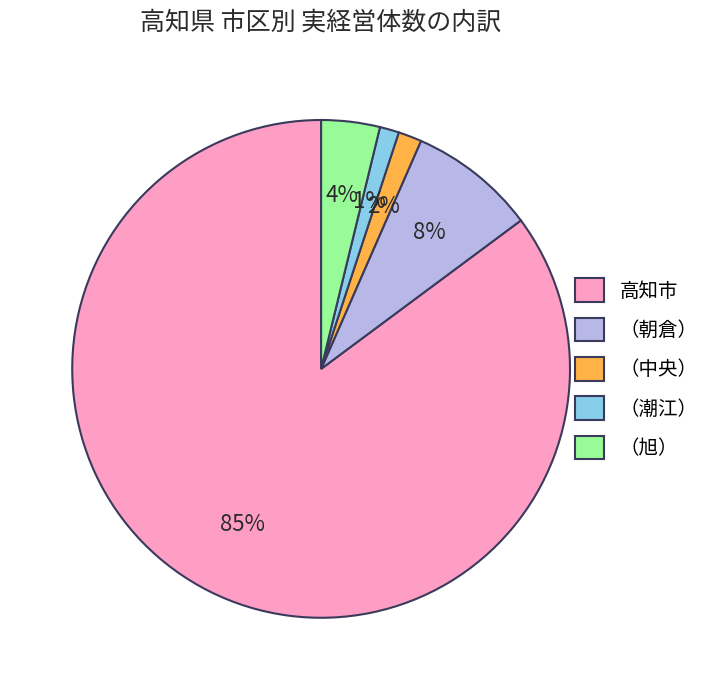

What percentage is the 高知市 slice, to the nearest percent?

85%